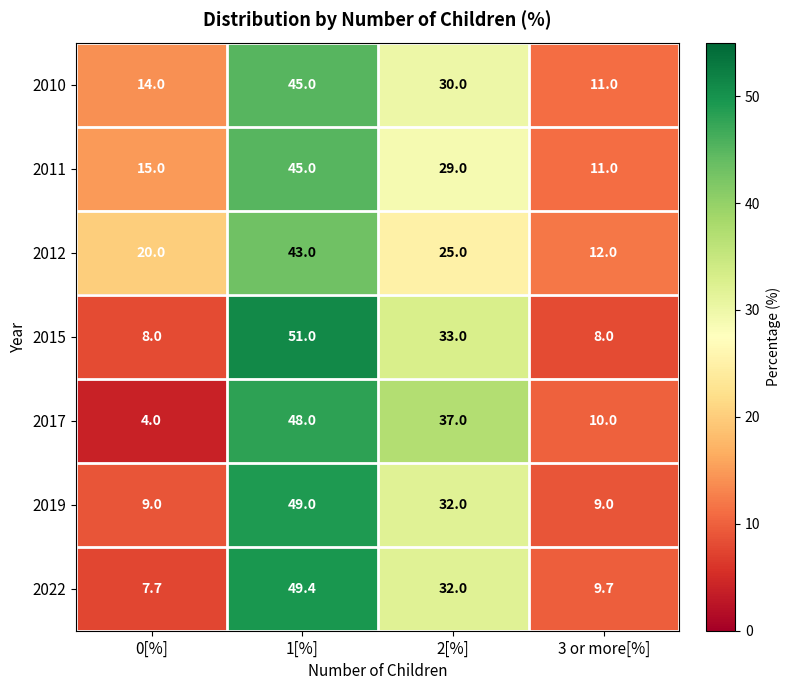

Reading left to right, extract all data points from this chart.

2010: 0[%]=14.0	1[%]=45.0	2[%]=30.0	3 or more[%]=11.0
2011: 0[%]=15.0	1[%]=45.0	2[%]=29.0	3 or more[%]=11.0
2012: 0[%]=20.0	1[%]=43.0	2[%]=25.0	3 or more[%]=12.0
2015: 0[%]=8.0	1[%]=51.0	2[%]=33.0	3 or more[%]=8.0
2017: 0[%]=4.0	1[%]=48.0	2[%]=37.0	3 or more[%]=10.0
2019: 0[%]=9.0	1[%]=49.0	2[%]=32.0	3 or more[%]=9.0
2022: 0[%]=7.7	1[%]=49.4	2[%]=32.0	3 or more[%]=9.7